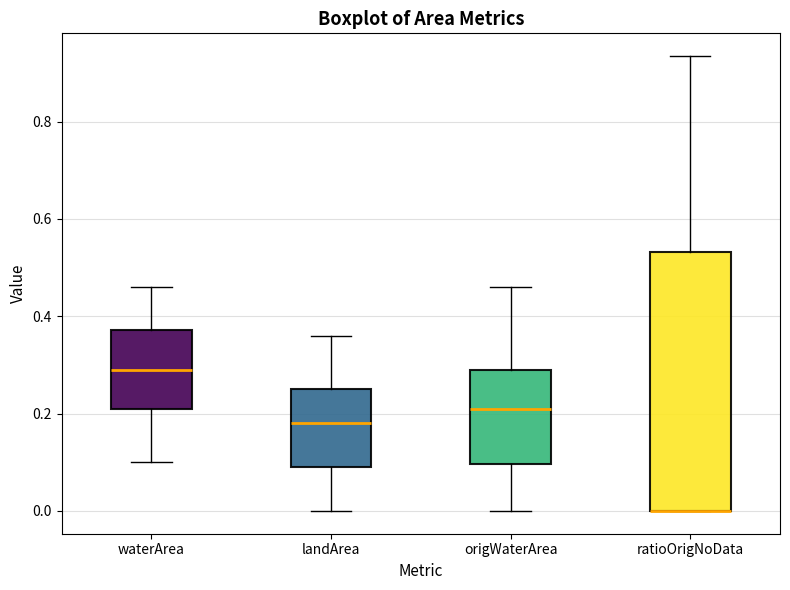

Comparing the boxes themselves (not the whiskers), which one is the tallest?

ratioOrigNoData